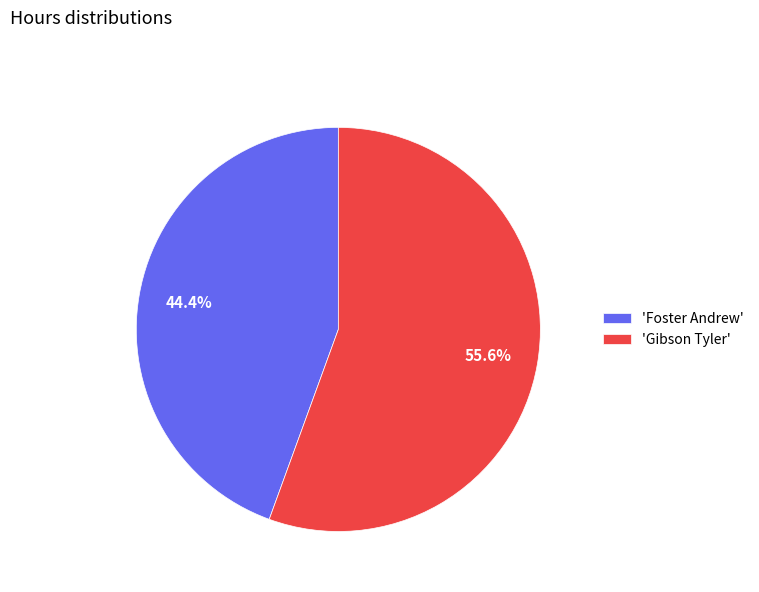

Rank the categories by value from highest to lowest.

'Gibson Tyler', 'Foster Andrew'